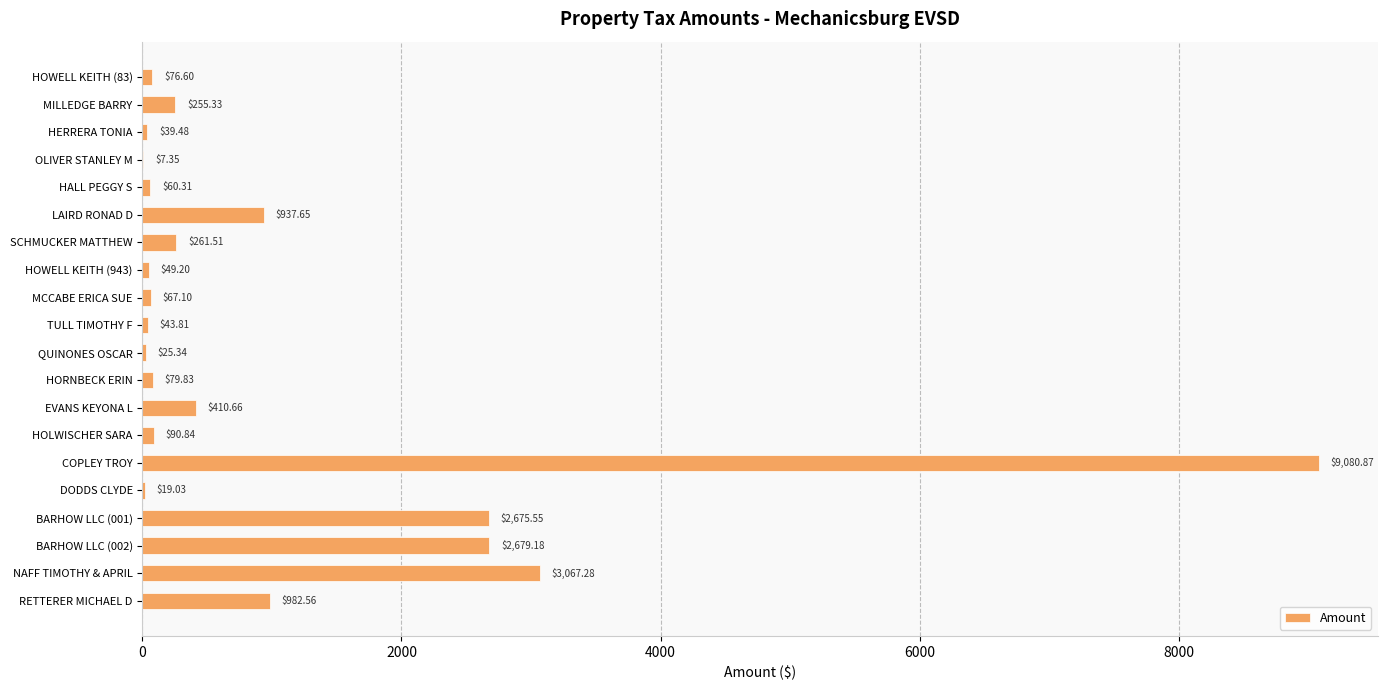

What is the maximum value shown in the chart?

9080.9